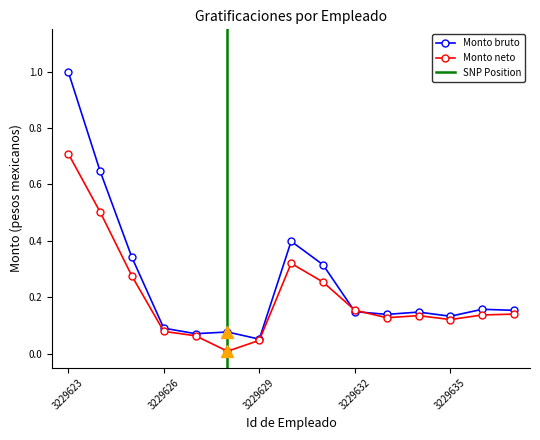

Rank the series by their average value, from lowest to highest.

Monto neto, Monto bruto